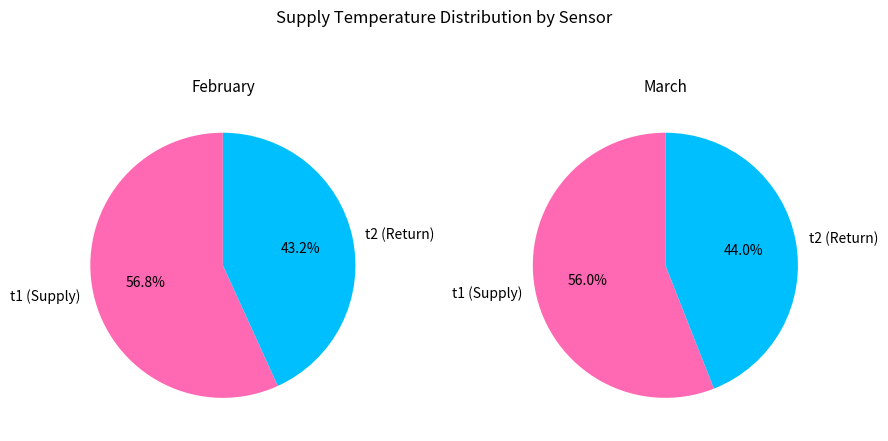

Is it true that 2021-03-05 is 1% of the pie?

False